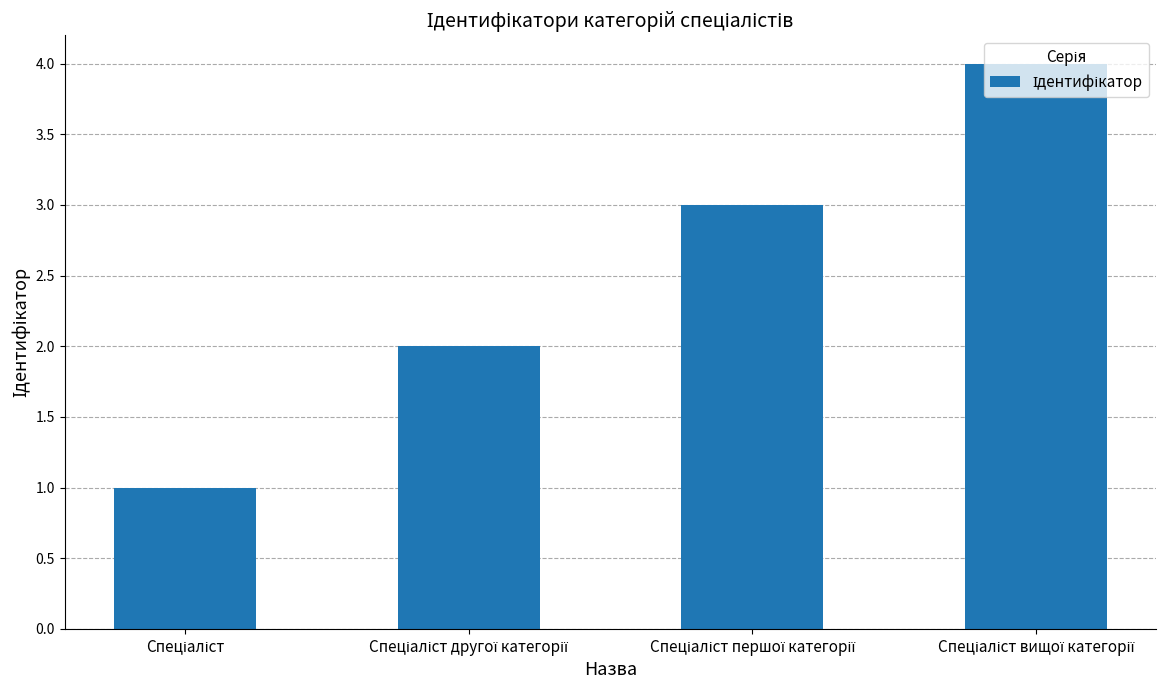

What is the greatest value displayed?

4